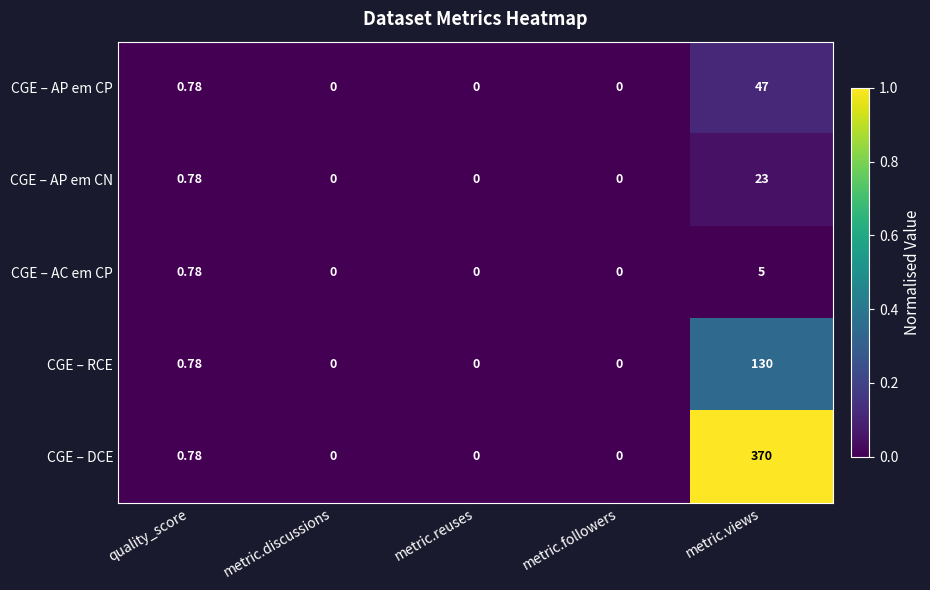

At which category is the sum across all series the highest?

metric.views